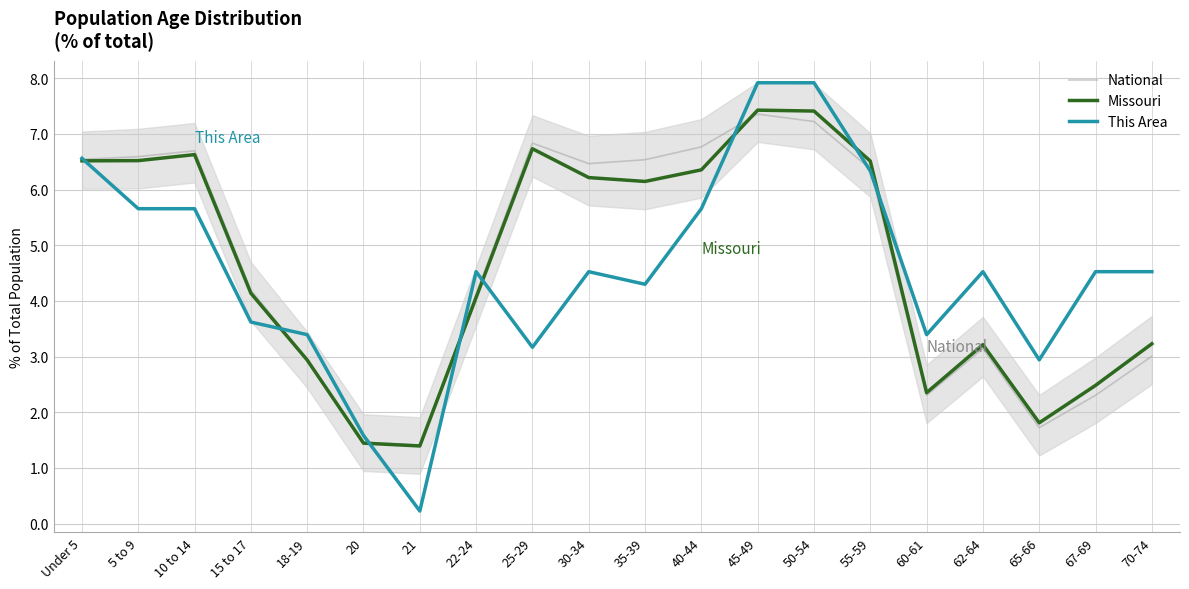

What is the spread (max minus min) of values at 20?

0.1